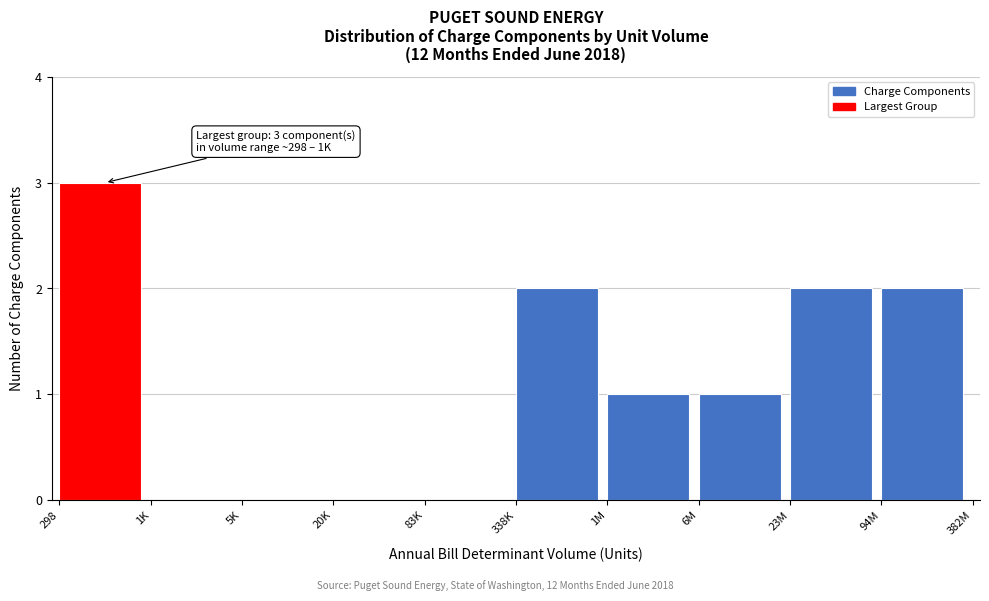

Reading left to right, extract all data points from this chart.

298=3	1K=0	5K=0	20K=0	83K=0	338K=2	1M=1	6M=1	23M=2	94M=2